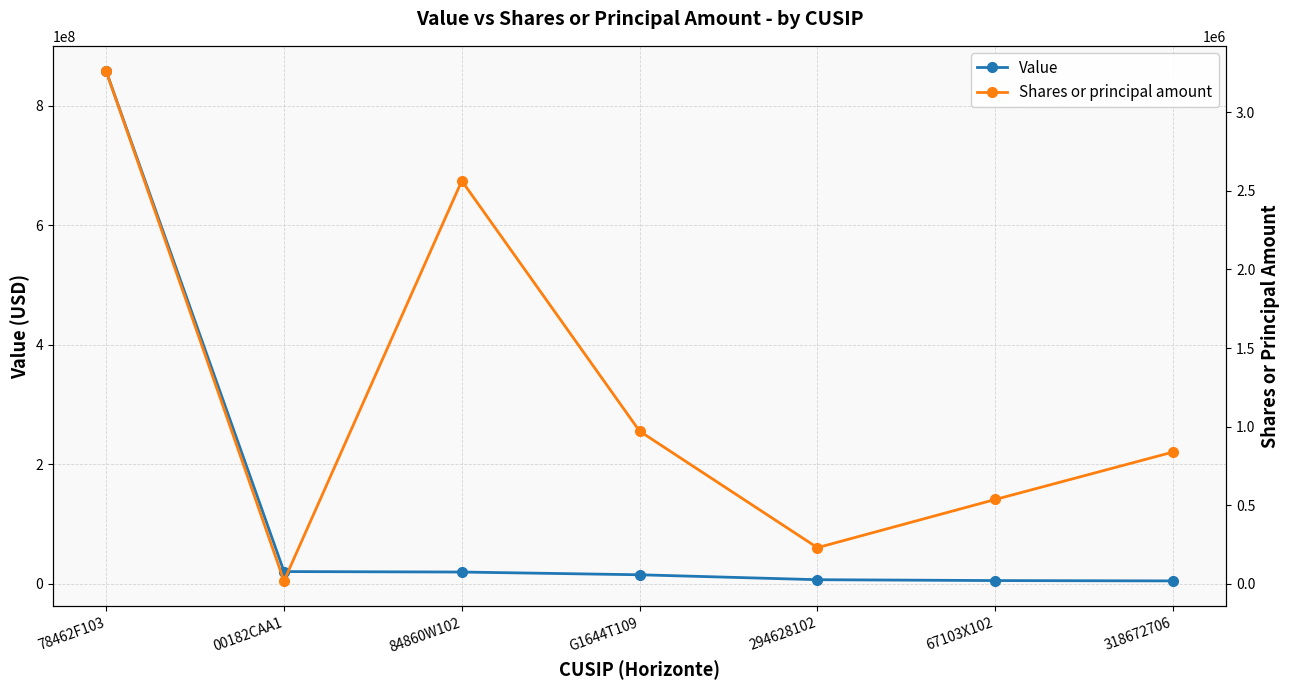

What is the sum of all Shares or principal amount values?

8419902